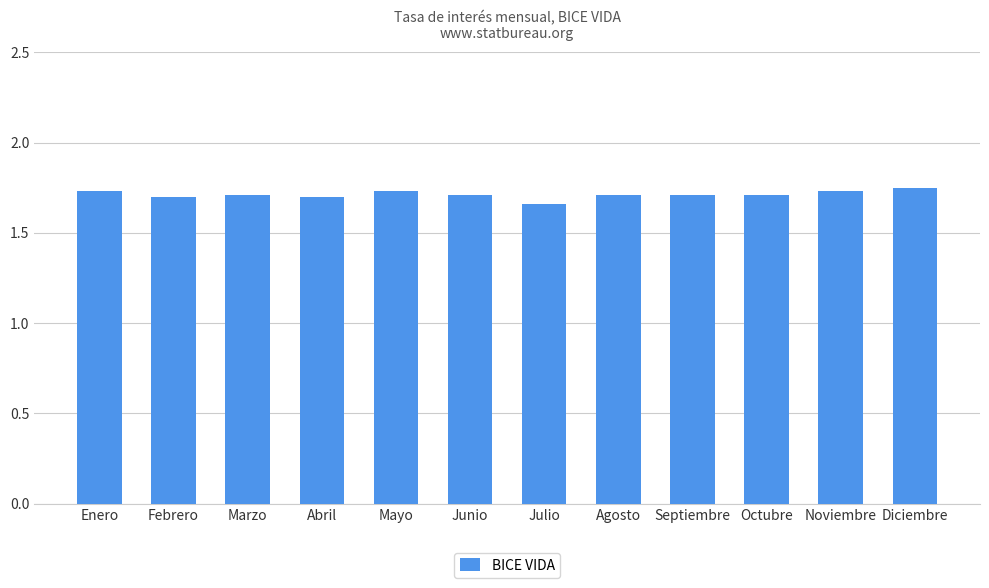

What is the label of the 5th bar from the left?

Mayo